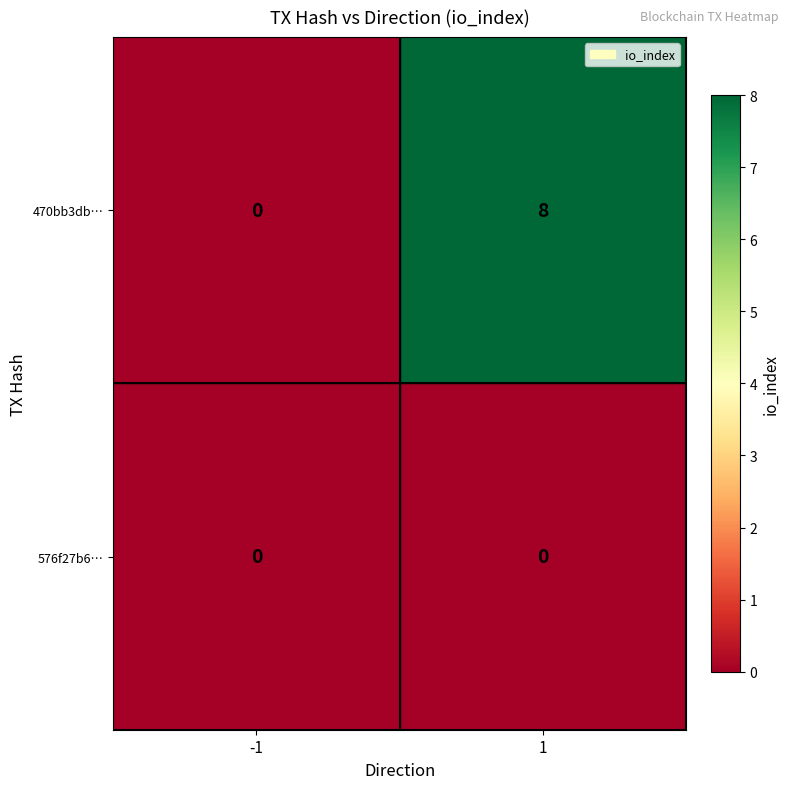

At how many categories does at least one series exceed 7?

1